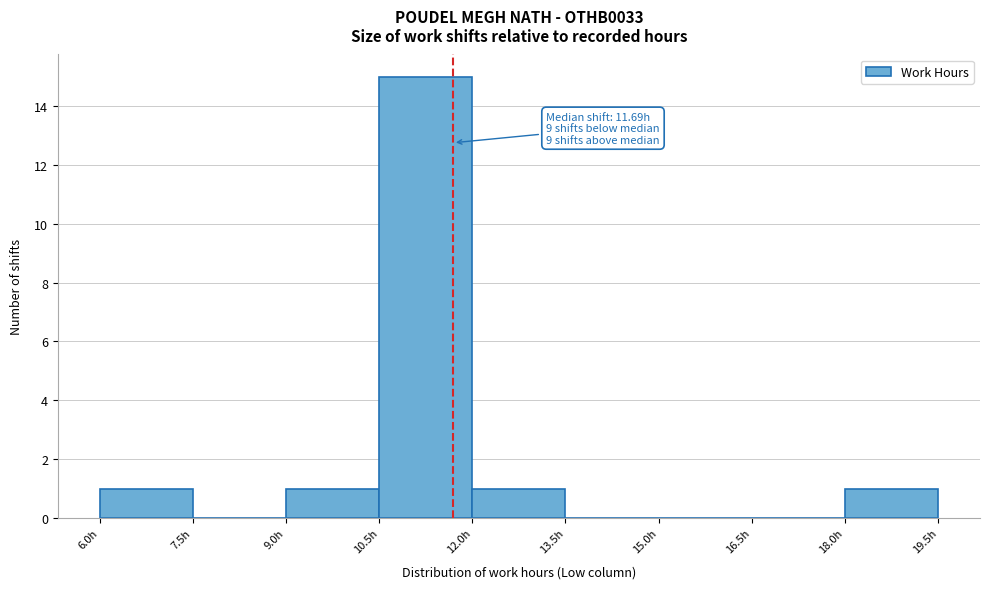

Which range on the x-axis has the tallest bar?

10.5 to 12.0